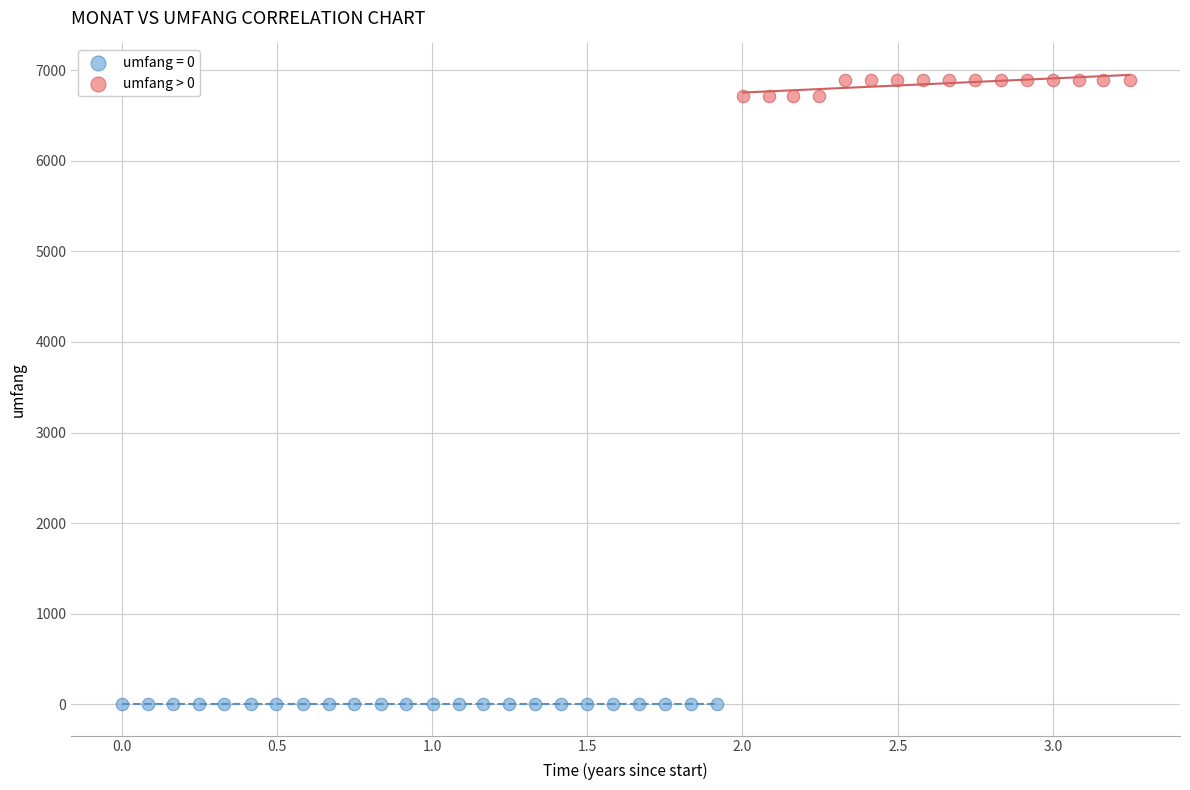

Which series contains the lowest Y value?

umfang = 0